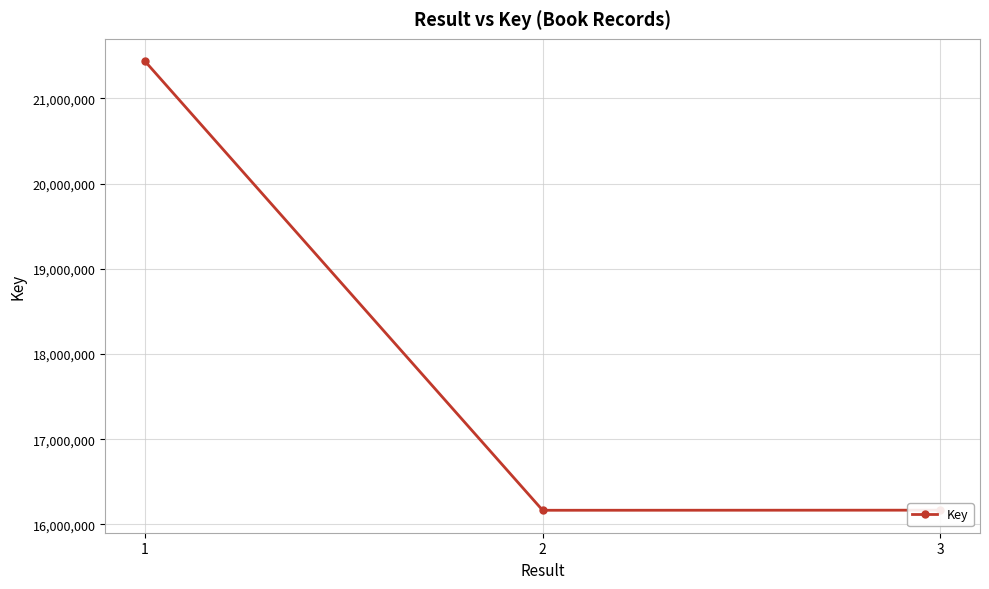

What is the maximum value shown in the chart?

21436234